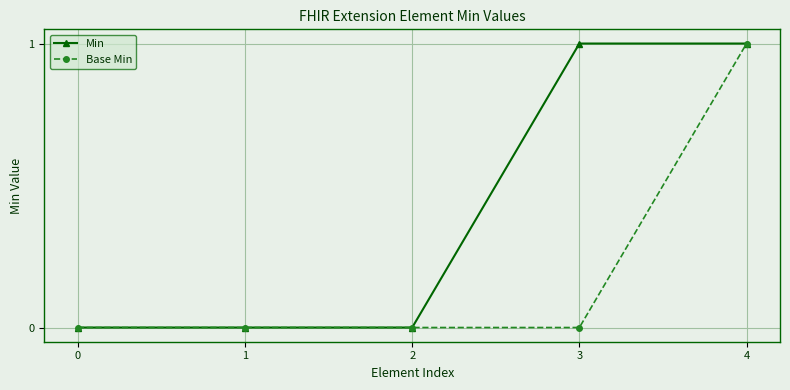

What is the greatest value displayed?

1